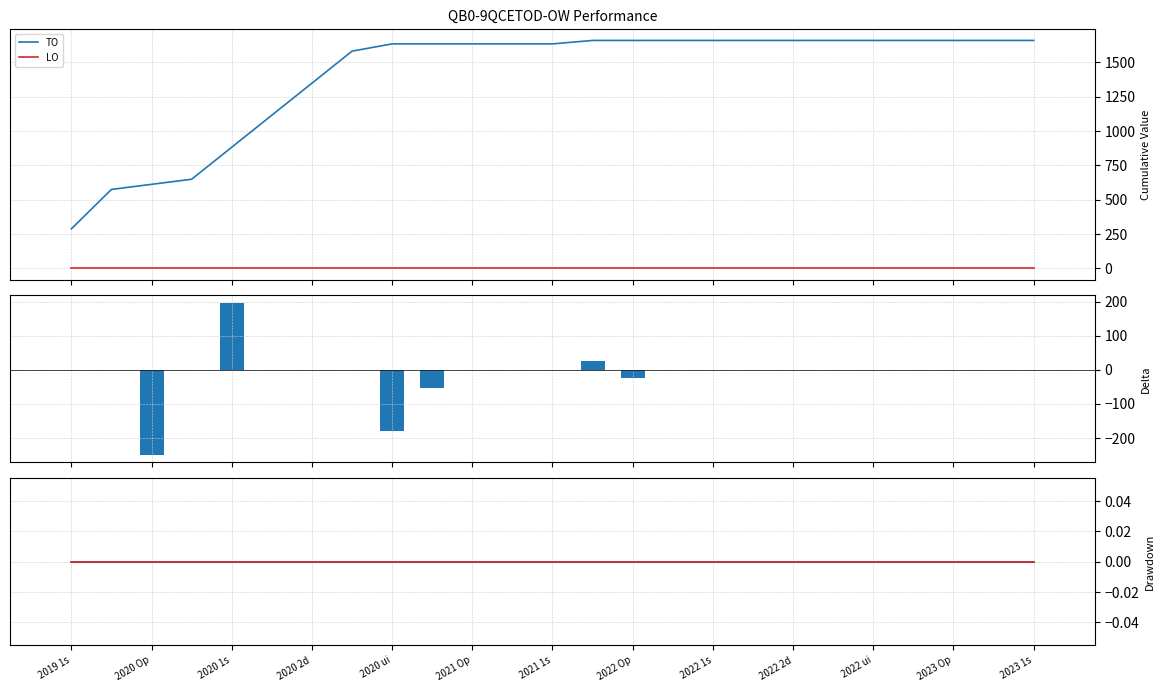

Which series has the largest range (max minus min)?

TO